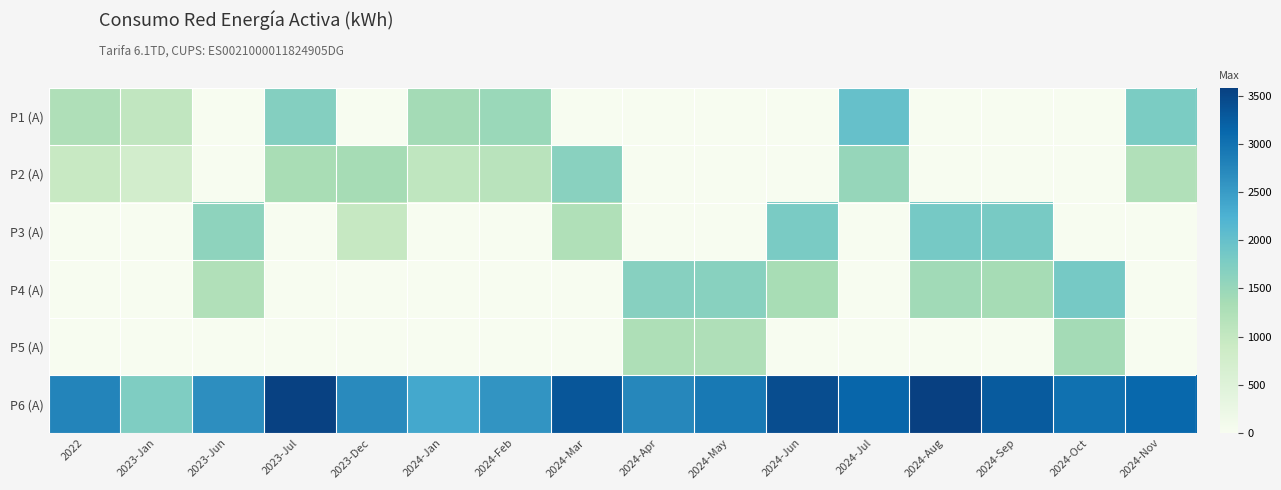

Which has a higher value, 2024-Jul or 2024-Jan?

2024-Jul